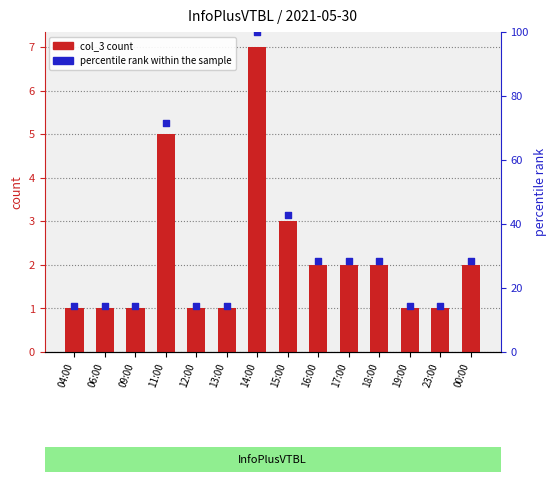

Which series has the largest total across all categories?

percentile rank within the sample